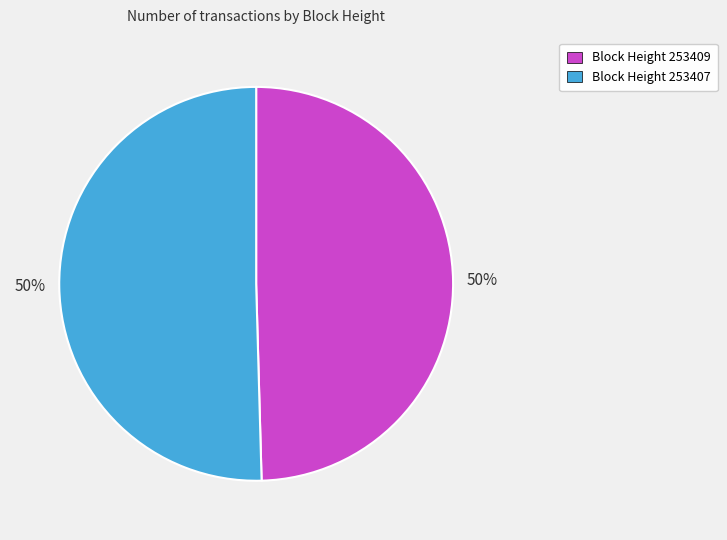

True or false: Block Height 253407 accounts for 50% of the total.

True